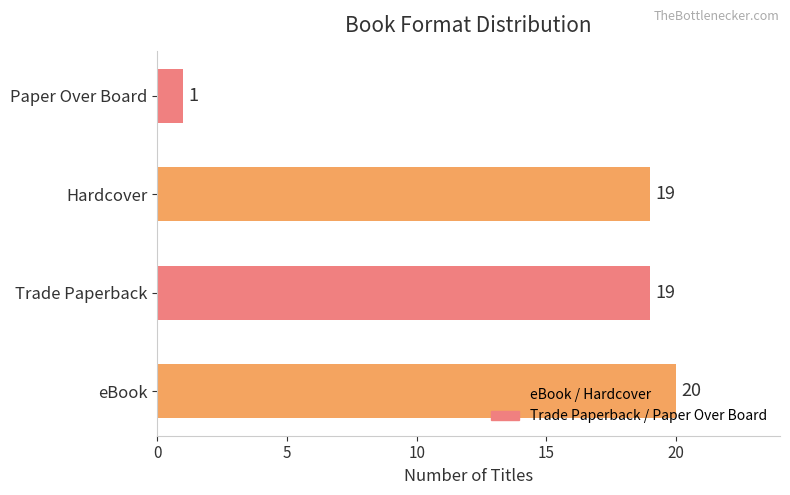

What is the ratio of the value at Trade Paperback to the value at Paper Over Board?

19.0